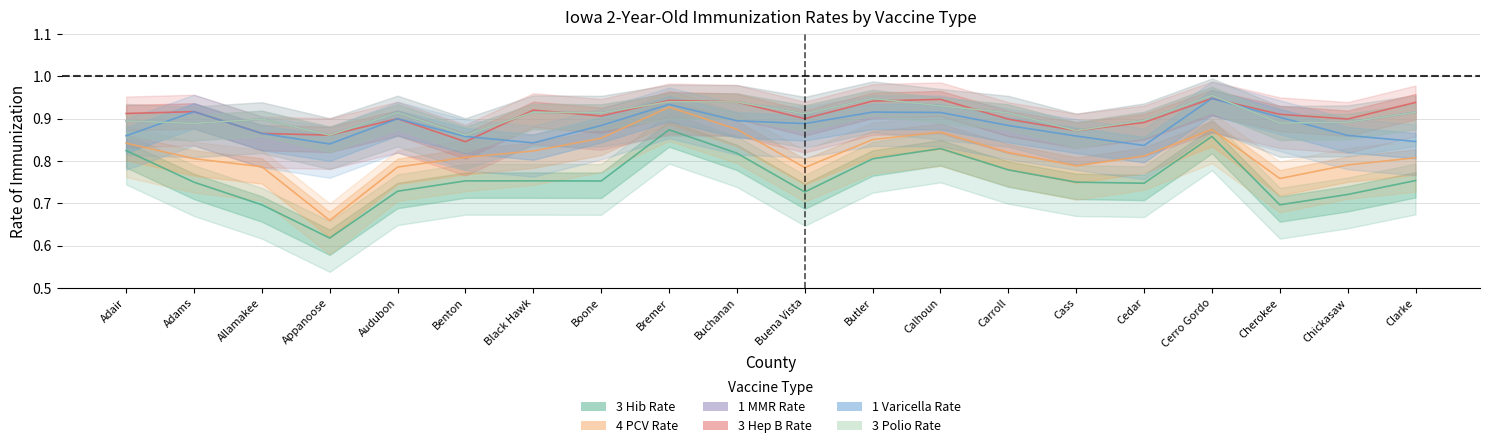

How many categories are shown in the chart?

20